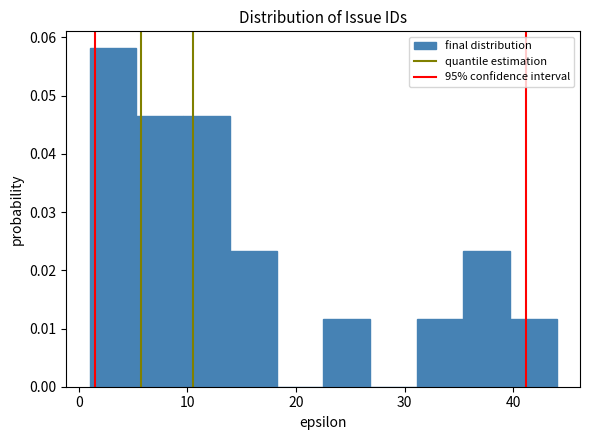

Over which range of the x-axis is the bar tallest?

1.0 to 5.3